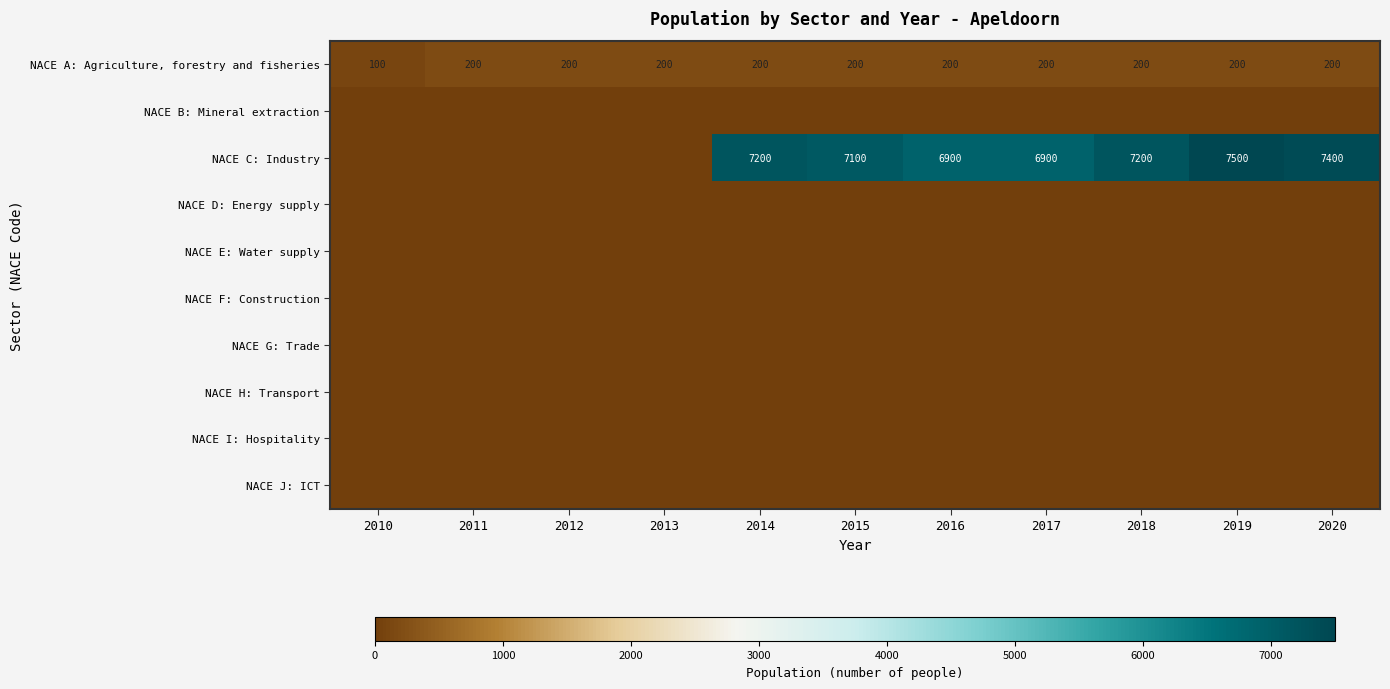

True or false: NACE A: Agriculture, forestry and fisheries has a value of 119 at 2011.

False